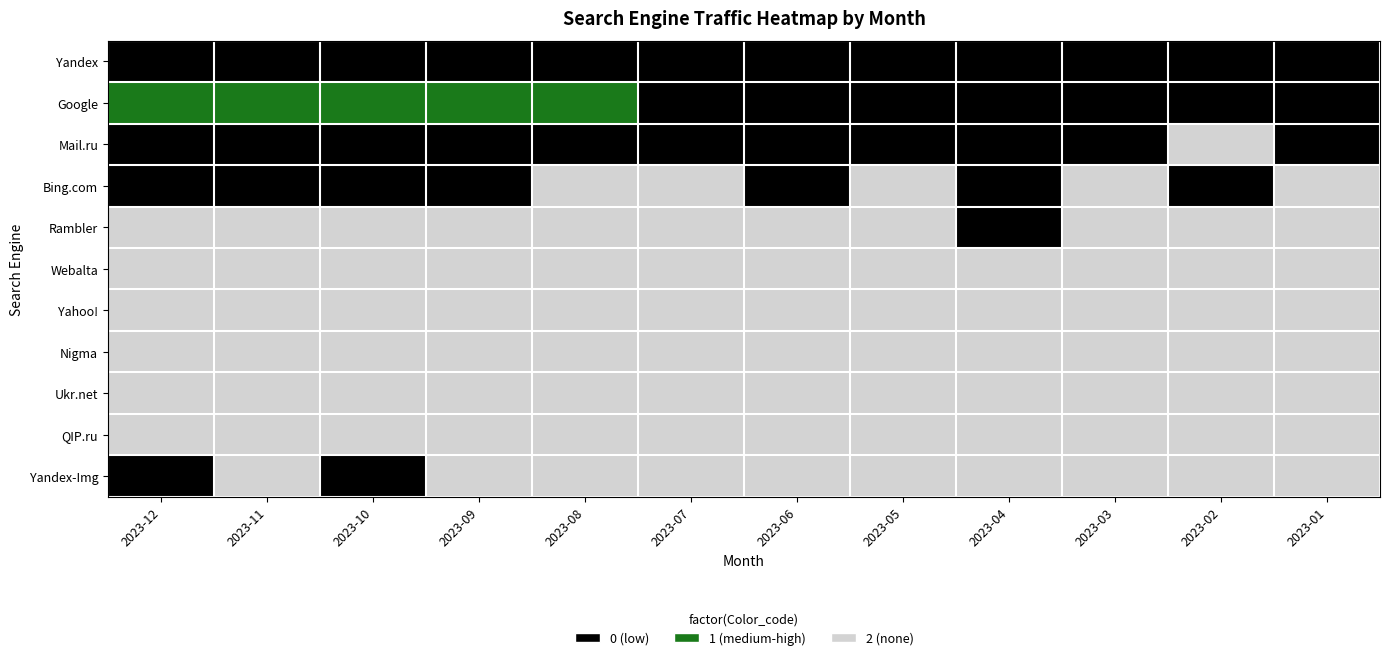

What is the spread (max minus min) of values at 2023-02?

2